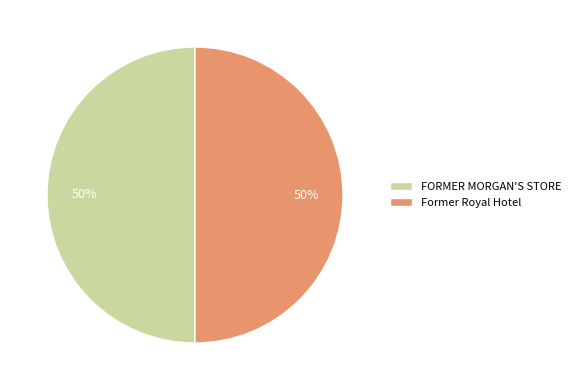

The FORMER MORGAN'S STORE slice represents 50% of the pie. True or false?

True